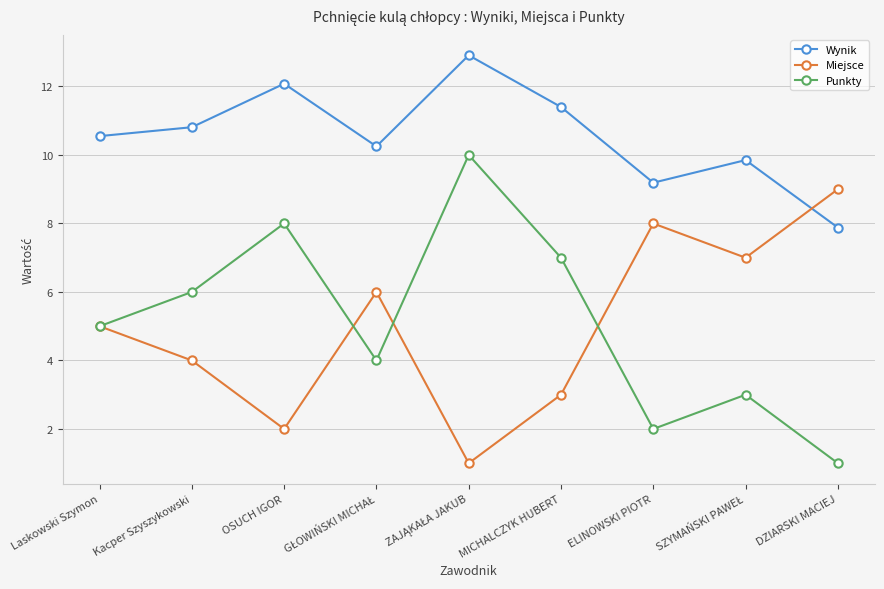

What is the smallest value displayed?

1.0